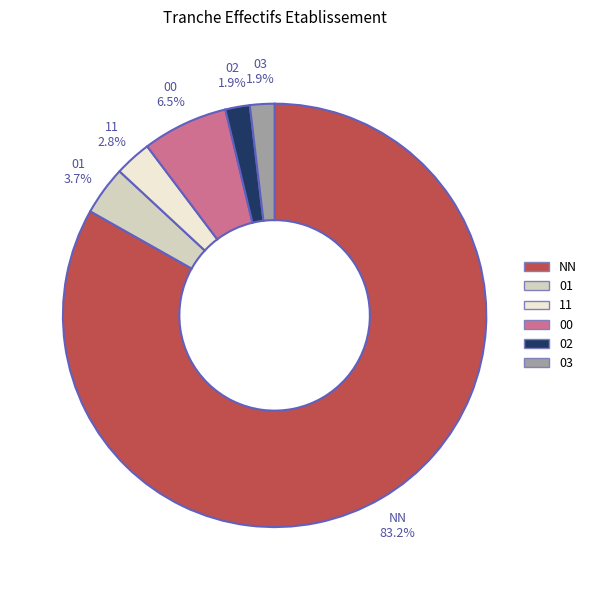

To the nearest percent, what is the combined percentage of NN and 02?

85%